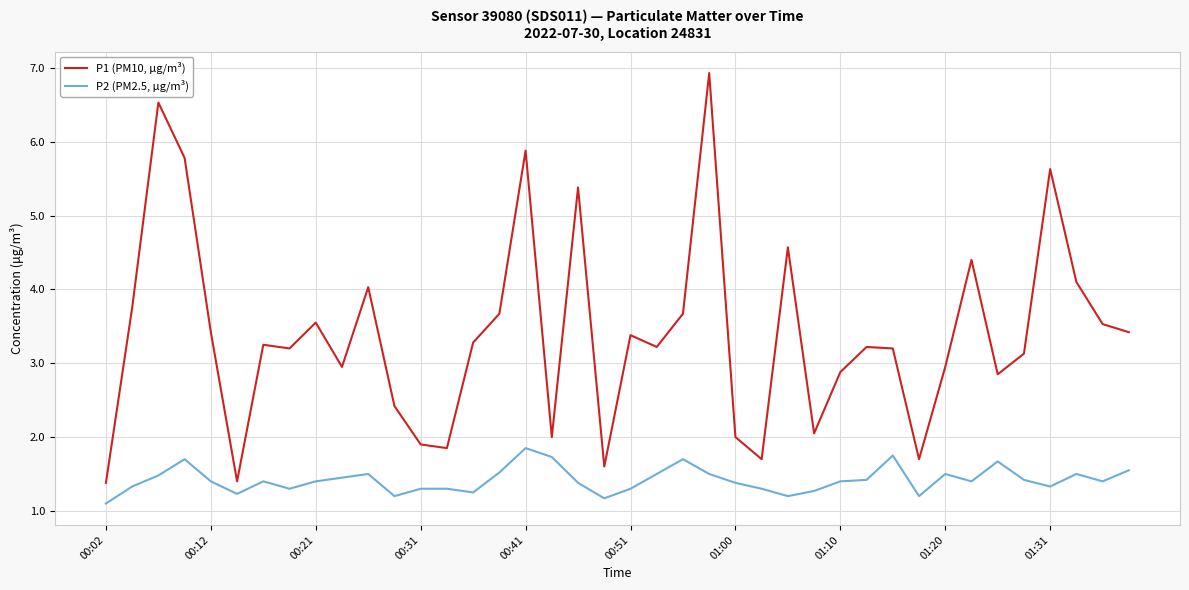

Rank the series by their maximum value, from lowest to highest.

P2 (PM2.5, µg/m³), P1 (PM10, µg/m³)